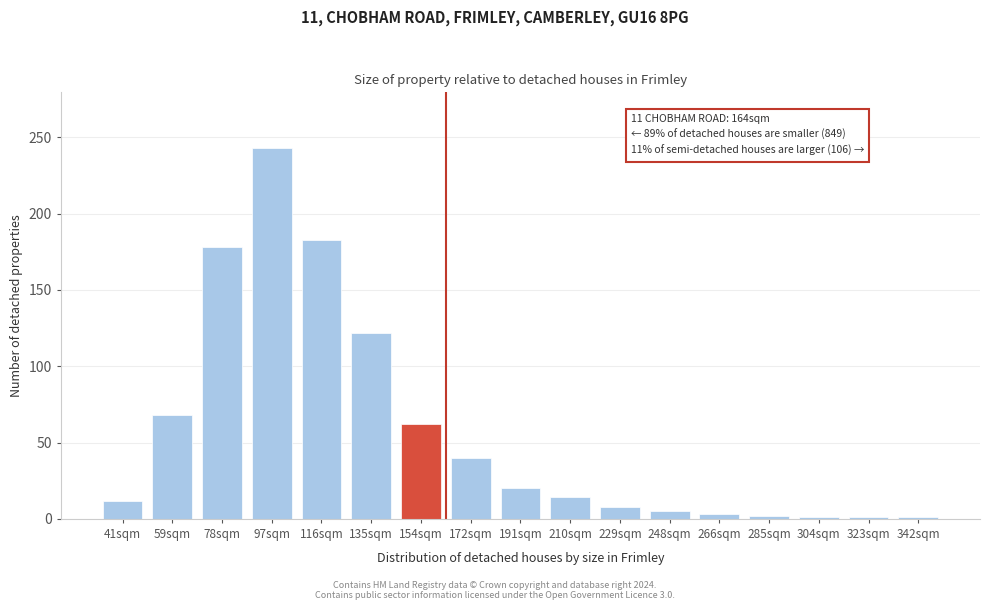

What position from the right is 78sqm?

15